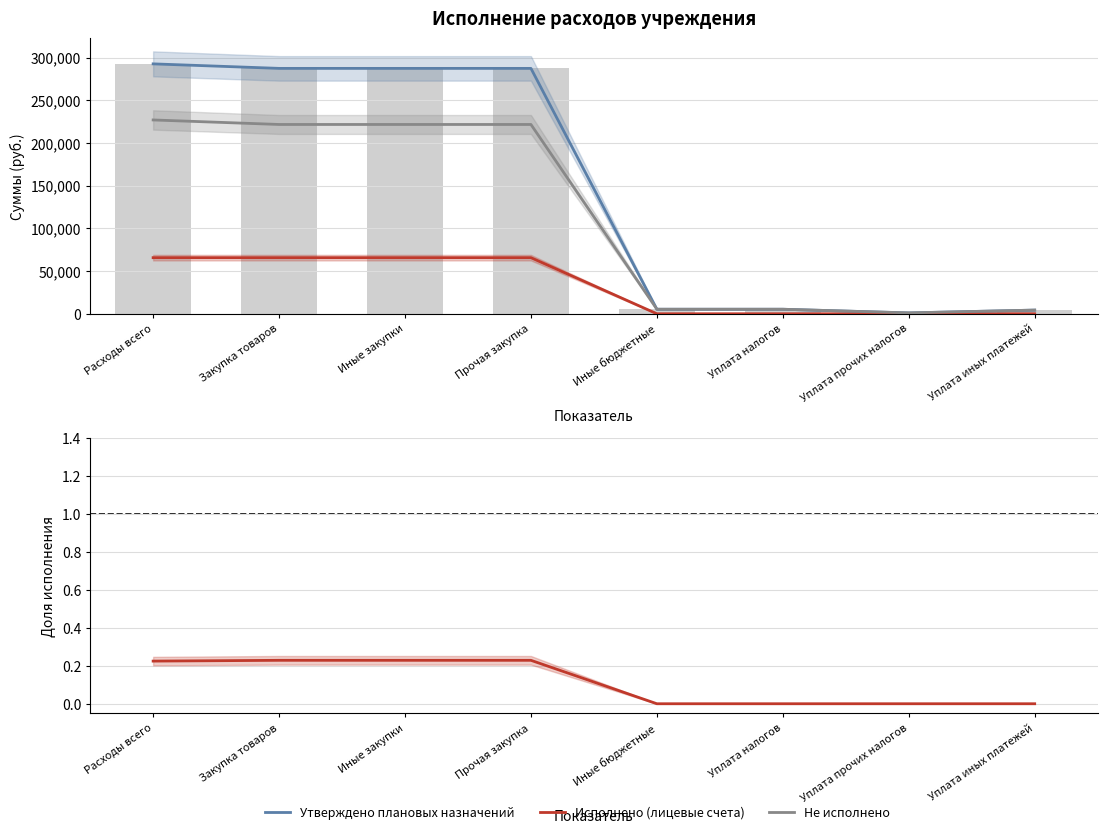

List the series in order of their overall mean, lowest first.

Исполнено (лицевые счета), Не исполнено, Утверждено плановых назначений